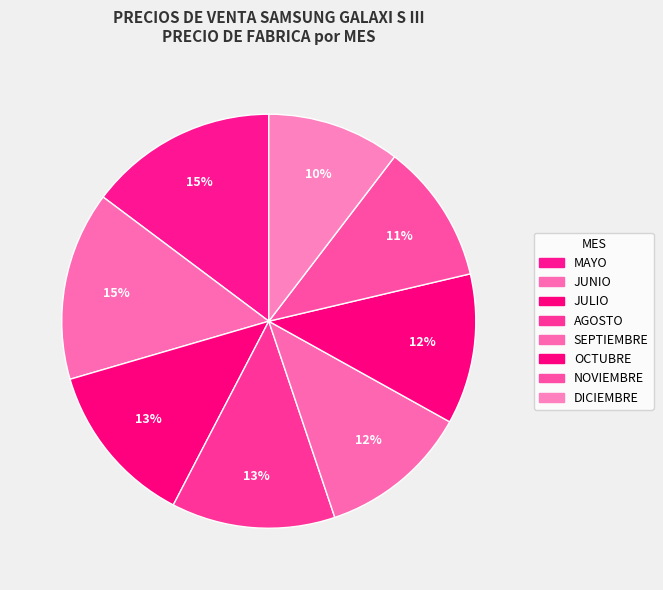

How many segments does this pie chart have?

8